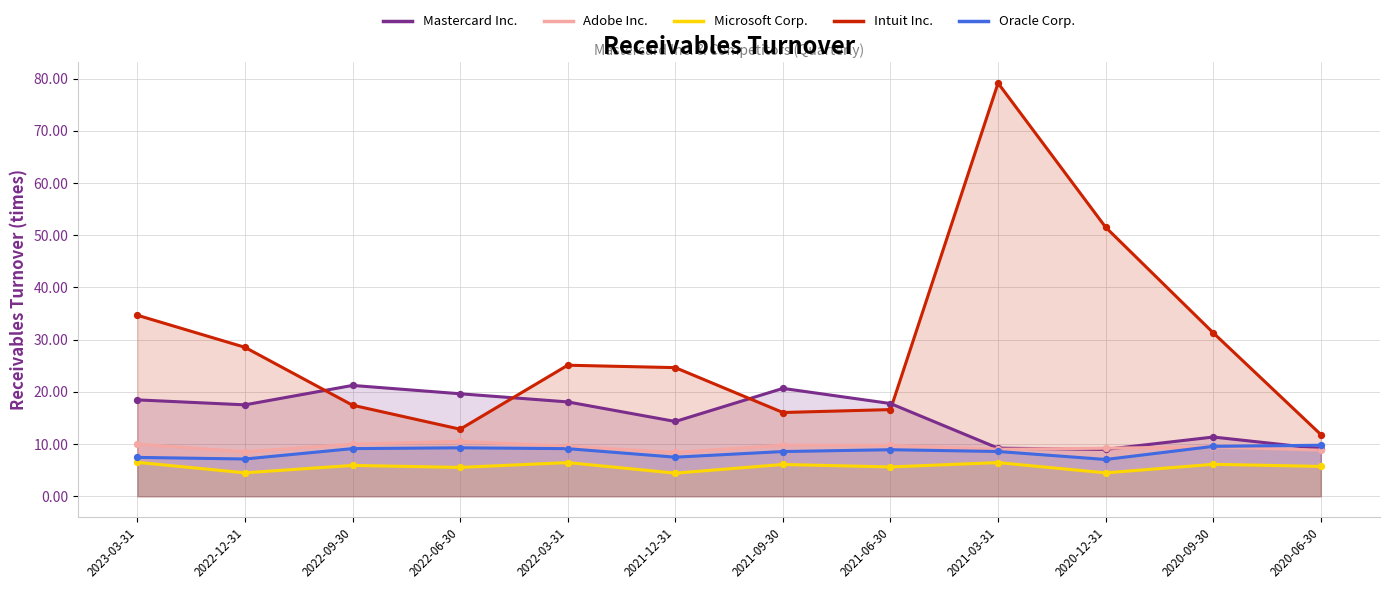

At which category is the sum across all series the highest?

2021-03-31